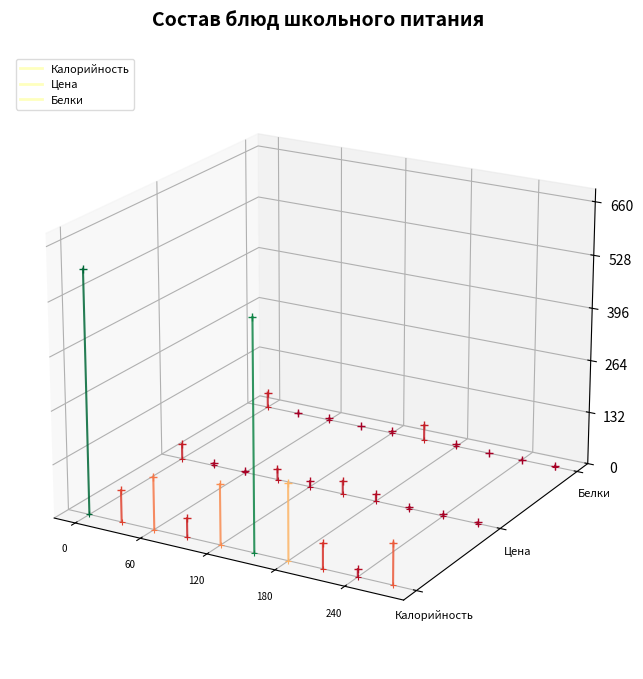

At which category is the sum across all series the highest?

60